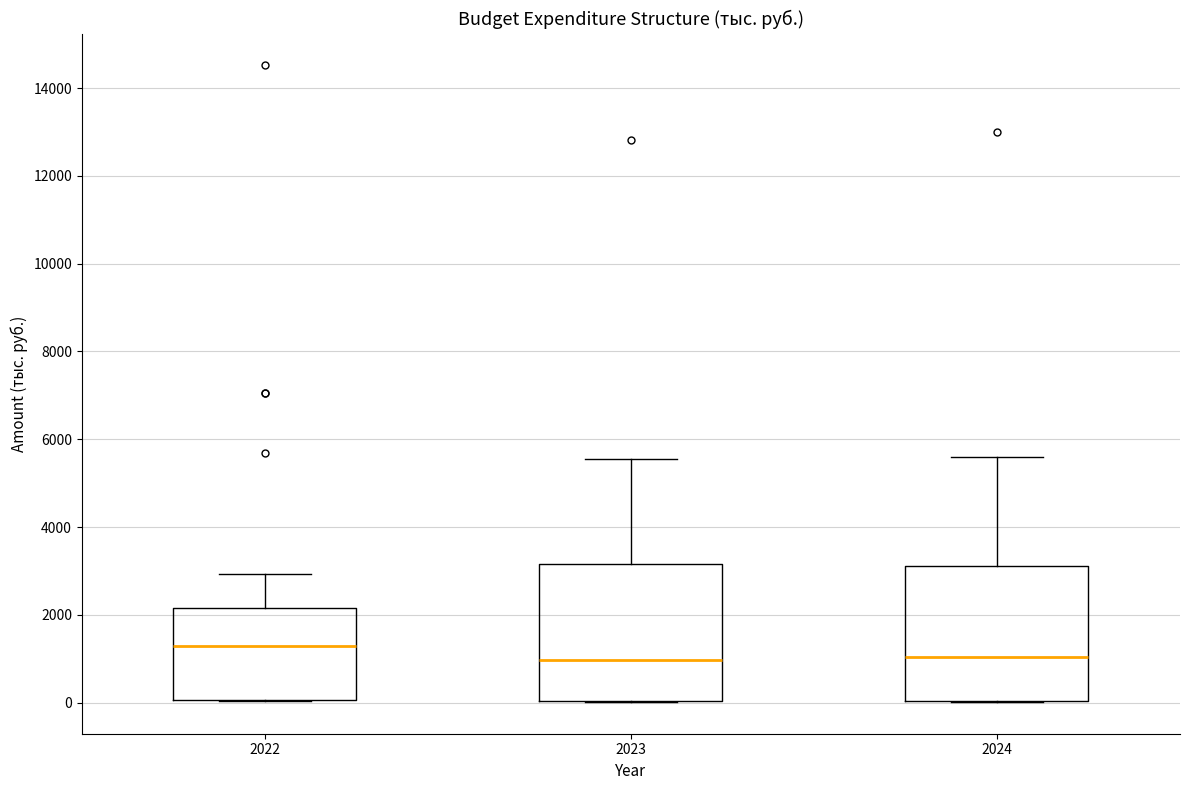

Reading left to right, transcribe this box plot: for each box, give where its median line is, the range the box spans, and where its two whiskers end, as read against the y-axis. The values are not printed on the chart, so give them approximately, as read against the axis.

2022: median 1200, box 0 to 2200, whiskers 0 to 3000
2023: median 1000, box 0 to 3200, whiskers 0 to 5600
2024: median 1000, box 0 to 3200, whiskers 0 to 5600